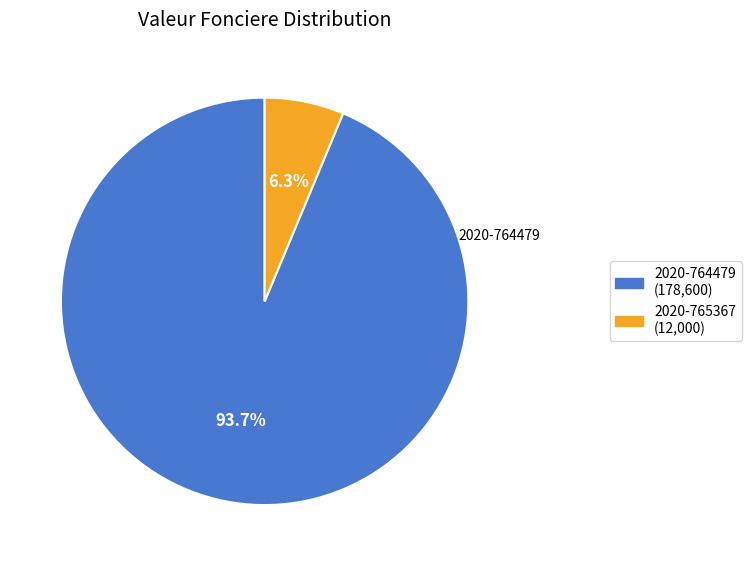

Combined, do 2020-764479 and 2020-765367 account for over 50%?

Yes